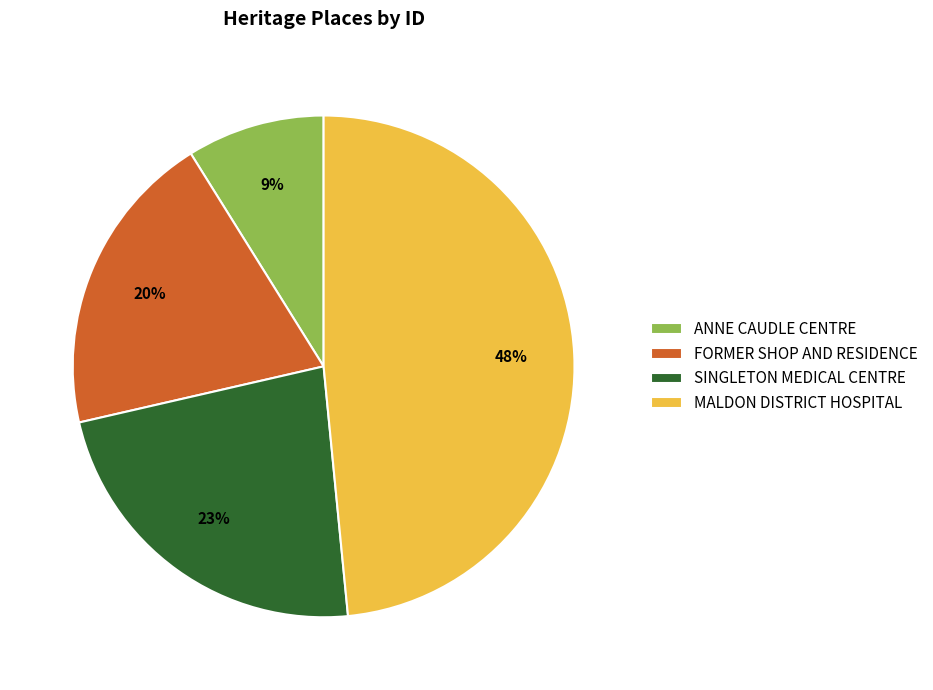

Is FORMER SHOP AND RESIDENCE the majority of the pie?

No